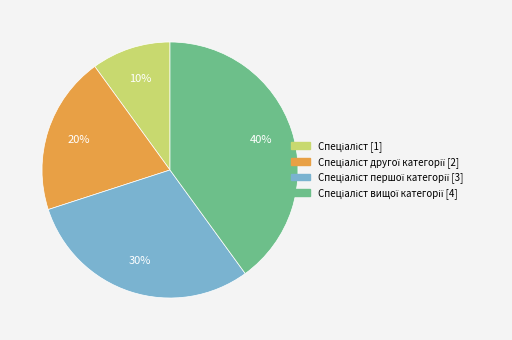

To the nearest percent, what is the difference between the largest and smallest slice percentages?

30%